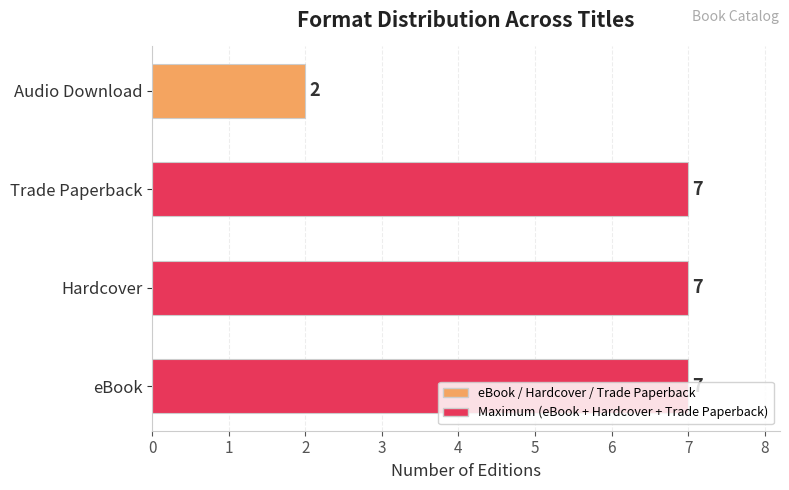

The chart shows a value of 5 at eBook. True or false?

False